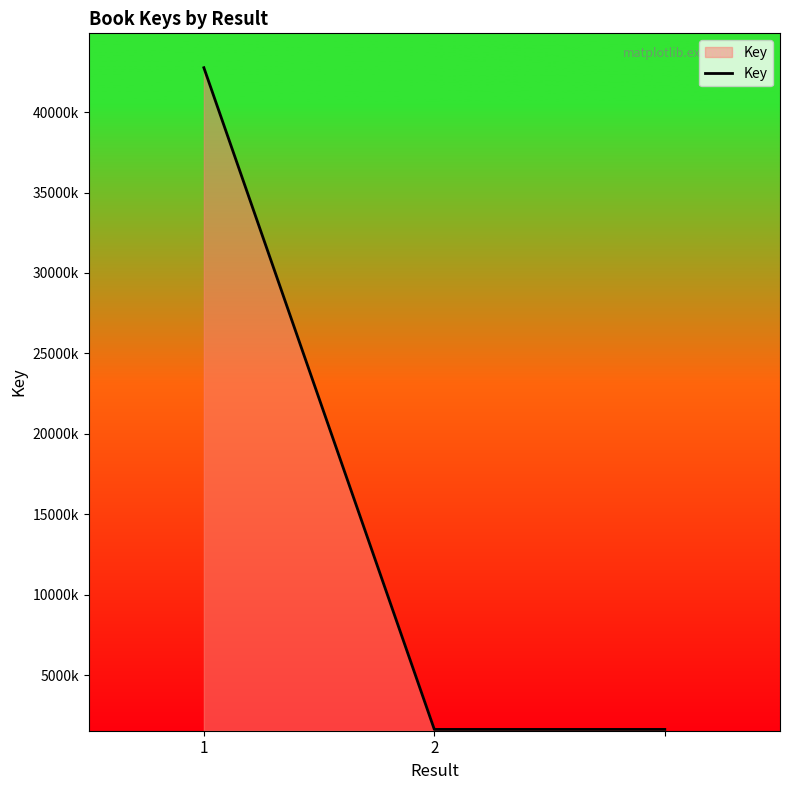

What is the average value?

15331648